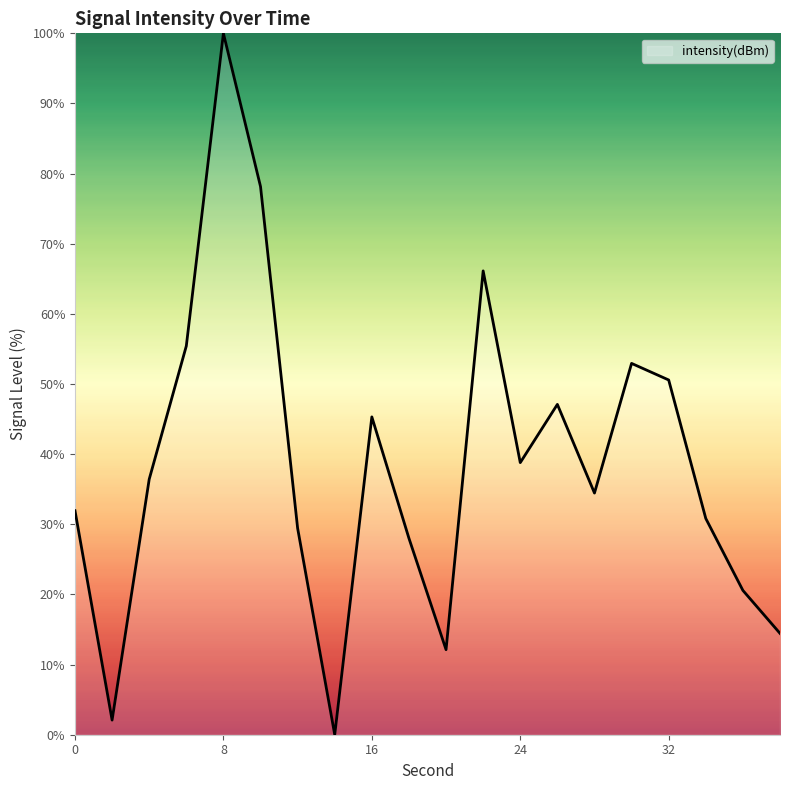

What is the sum of all values?

774.8